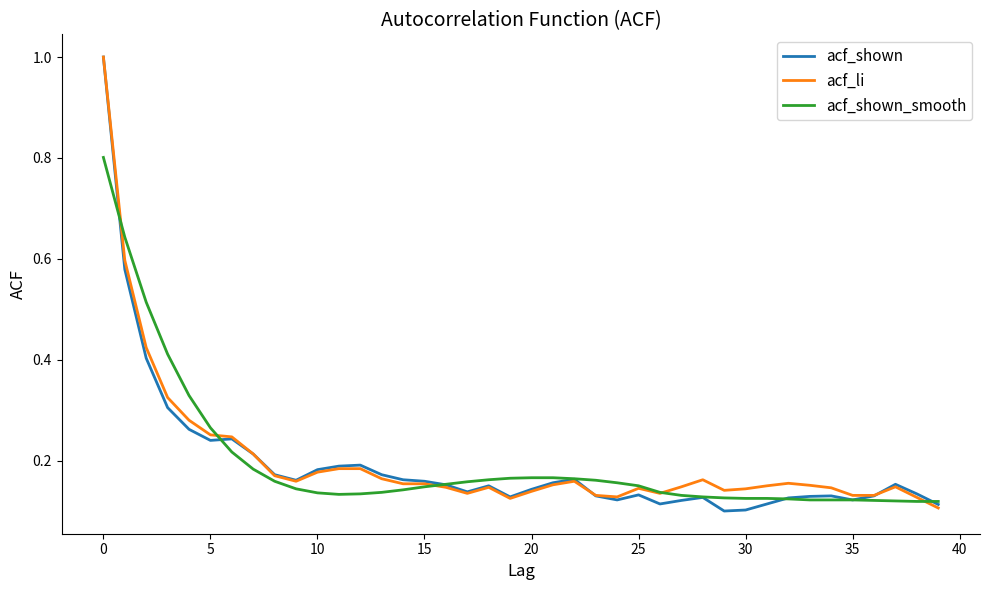

What are all the series names shown in the legend?

acf_shown, acf_li, acf_shown_smooth